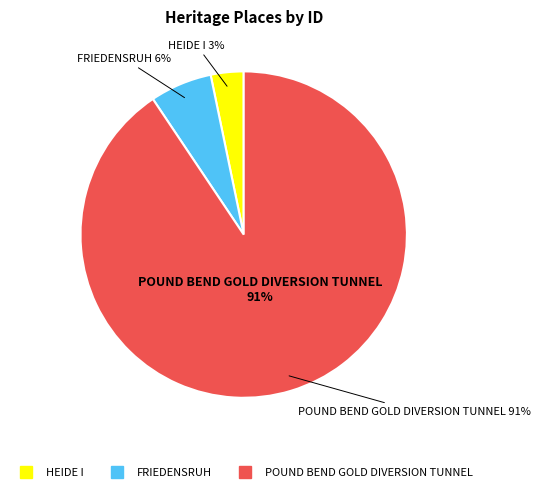

Which category has the smallest portion of the pie?

HEIDE I